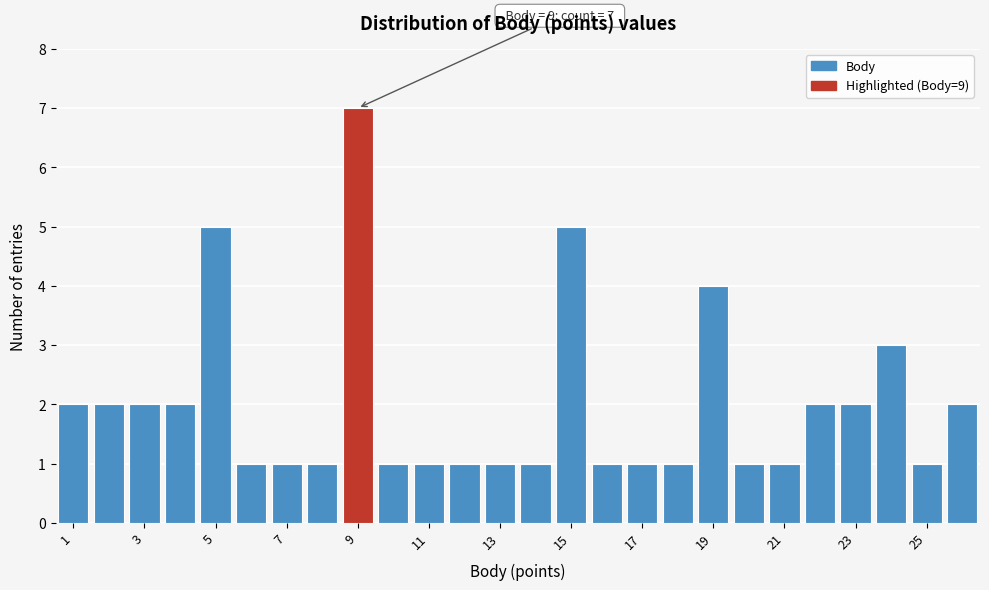

Over which range of the x-axis is the bar tallest?

8.5 to 9.5